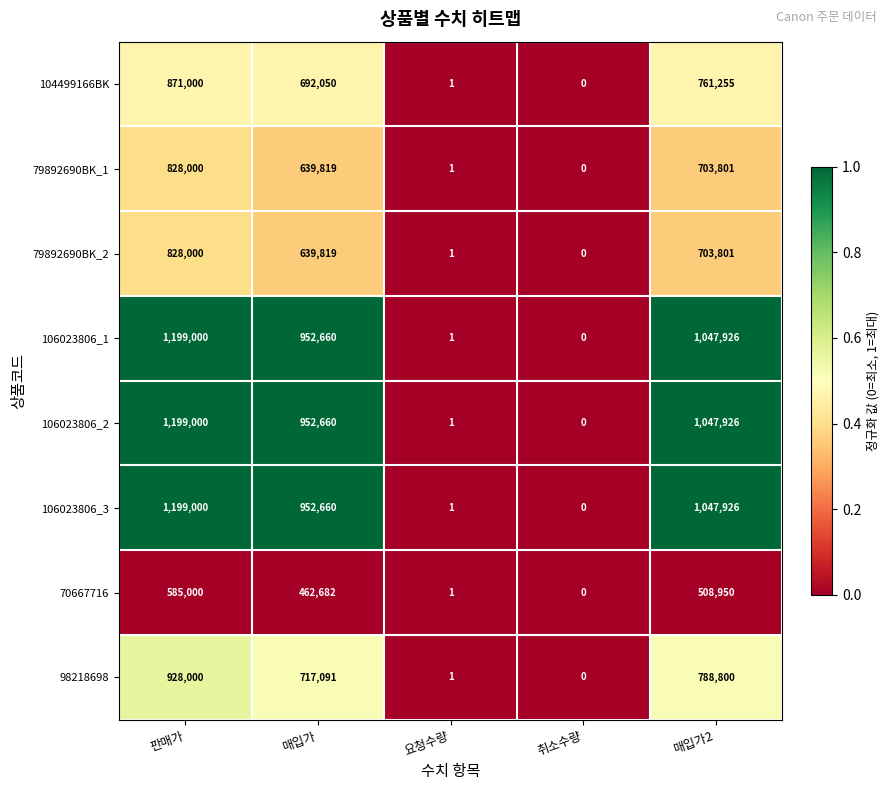

What is the difference between the maximum and minimum values in the 106023806_3 series?

1199000